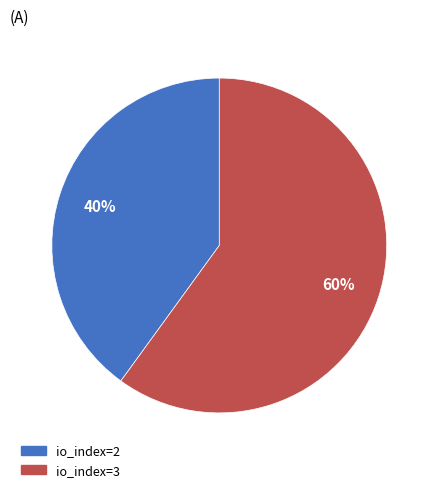

Combined, do io_index=3 and io_index=2 account for over 50%?

Yes